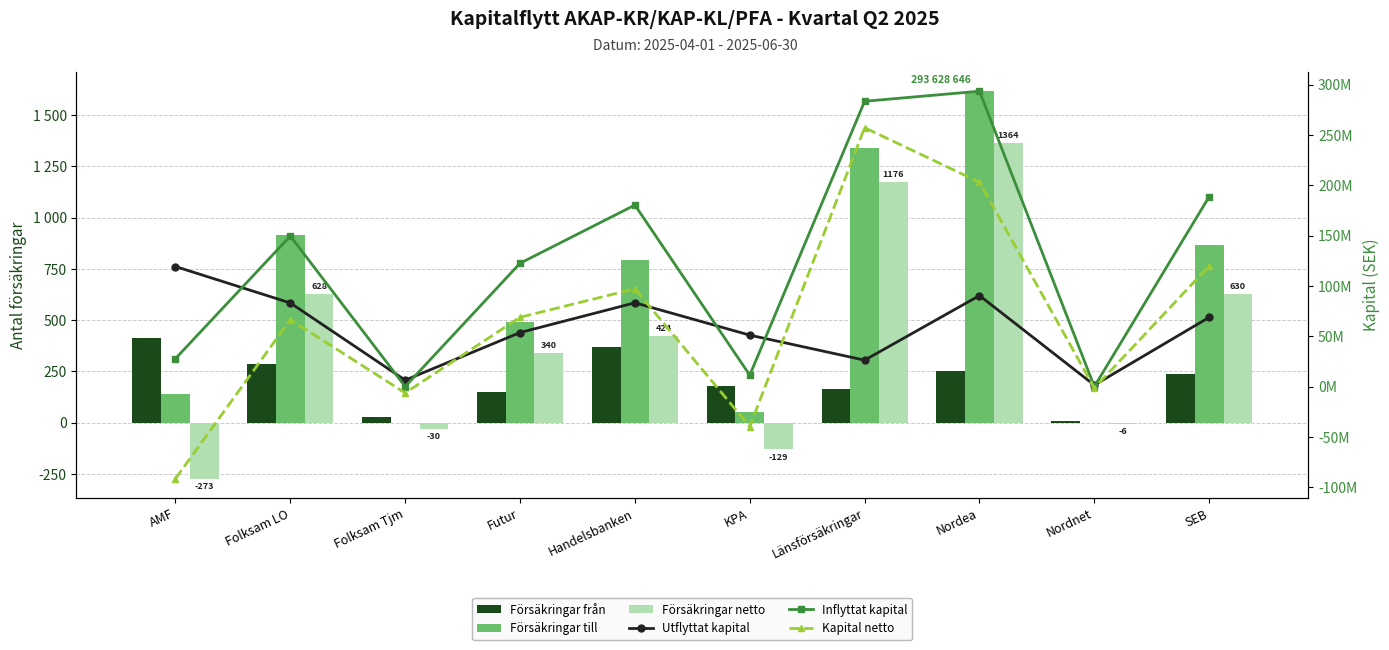

At which label does Kapital netto reach its minimum?

AMF